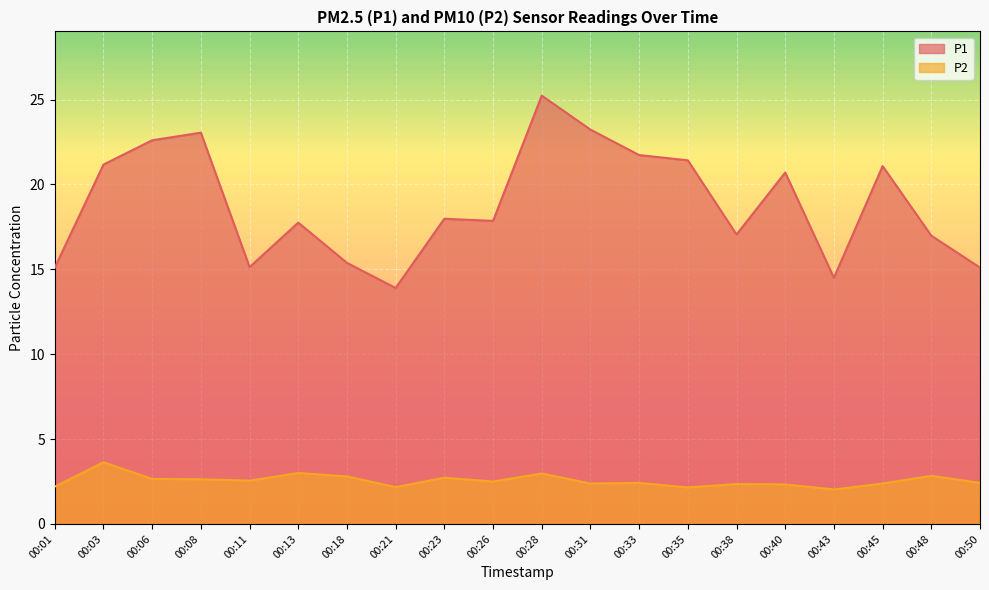

What is the average value of the P2 series?

2.6